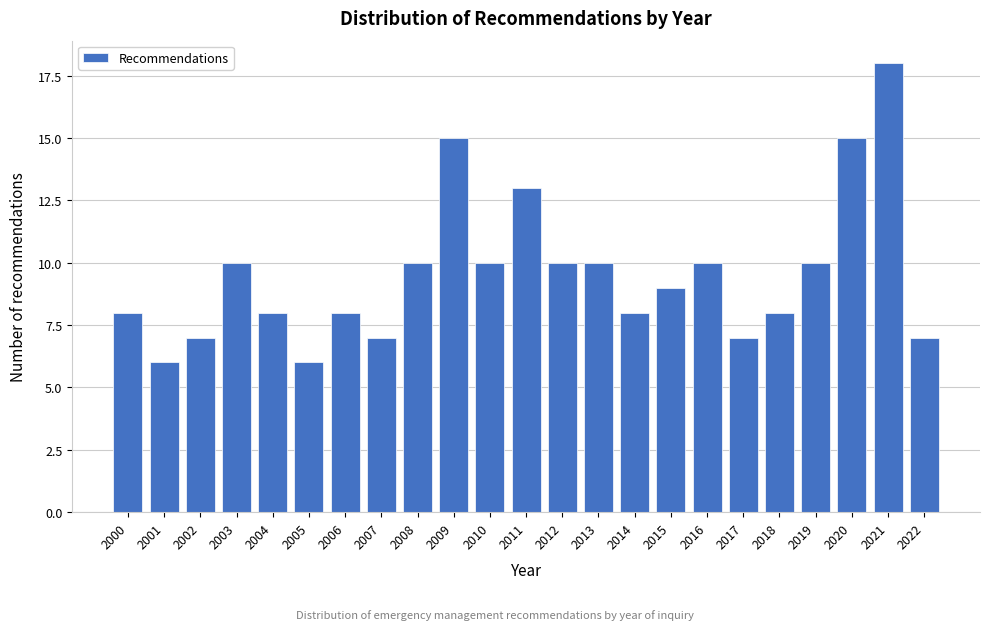

Reading right to left, what are all the values shown in this chart?

7	18	15	10	8	7	10	9	8	10	10	13	10	15	10	7	8	6	8	10	7	6	8